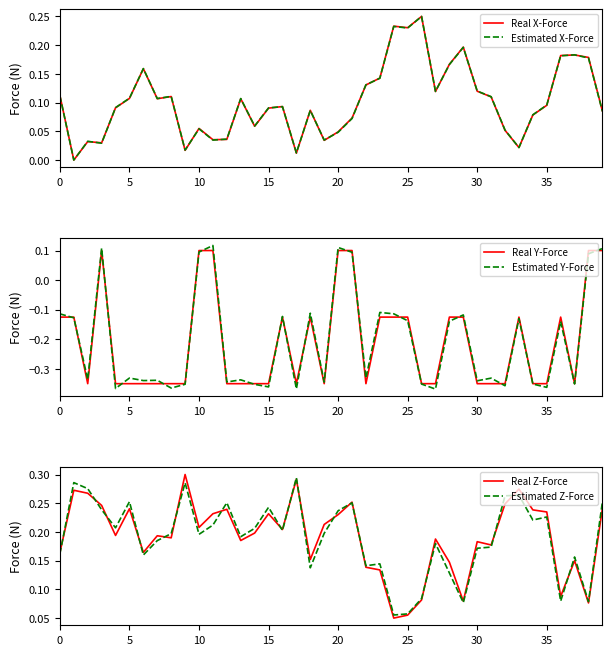

Is it true that Estimated Y-Force equals -0.1 at 29?

True